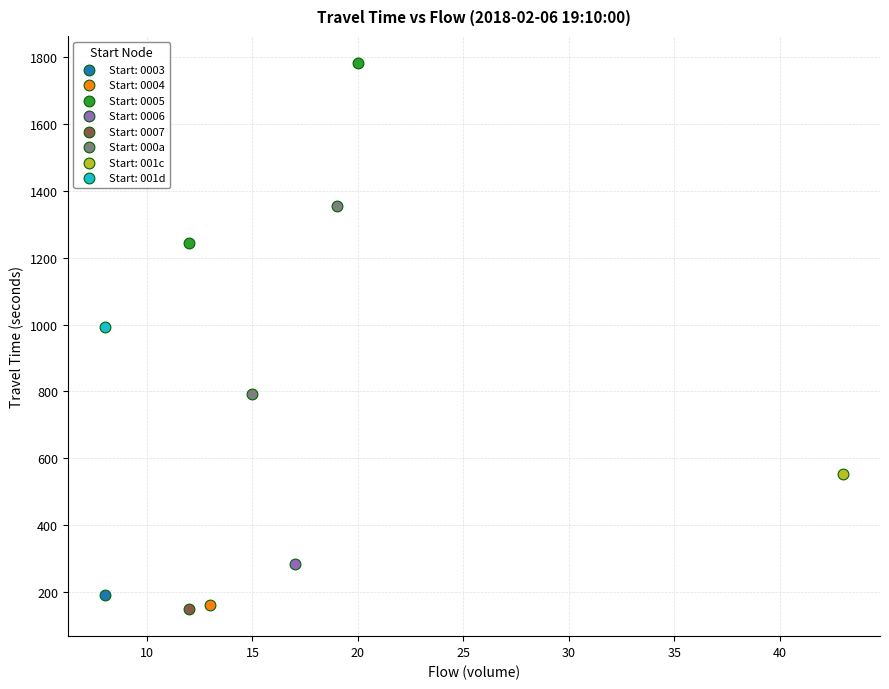

What are all the series names shown in the legend?

Start: 0003, Start: 0004, Start: 0005, Start: 0006, Start: 0007, Start: 000a, Start: 001c, Start: 001d